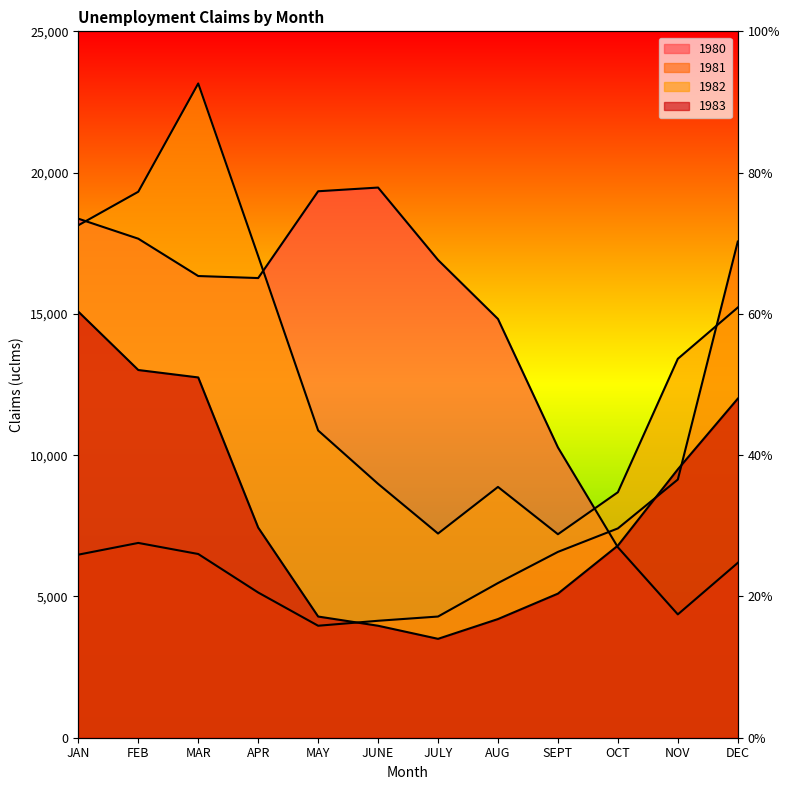

After their last crossing, which series has the higher values: 1982 or 1980?

1982